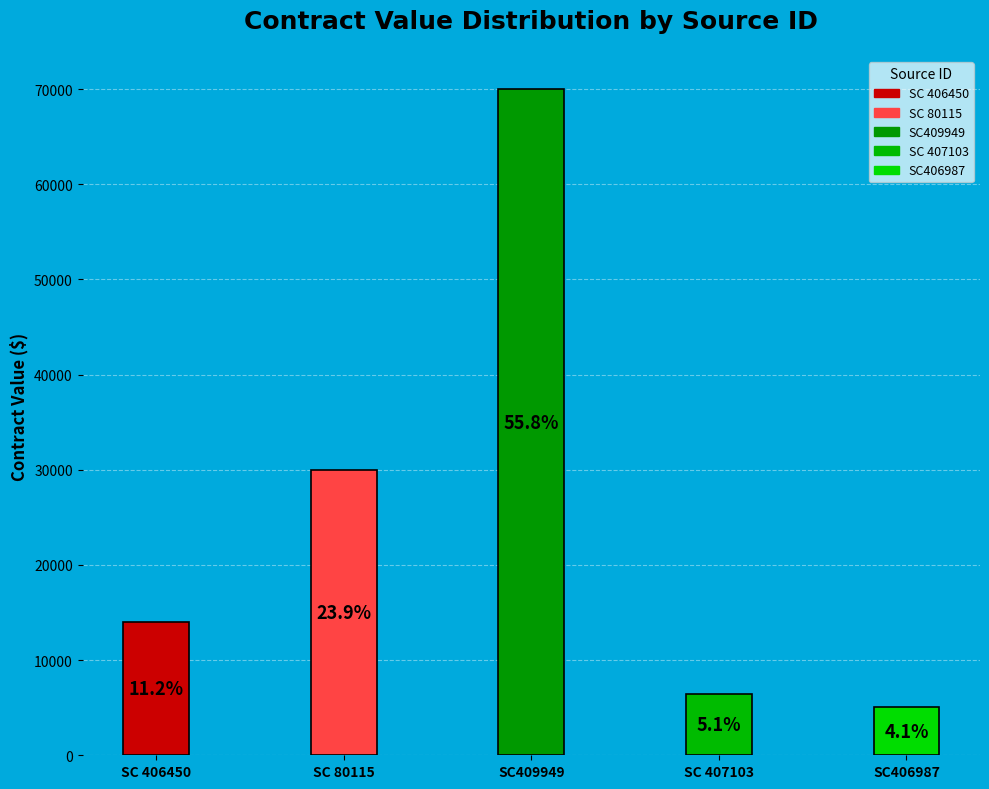

Is it true that SC406987 is 4% of the pie?

True